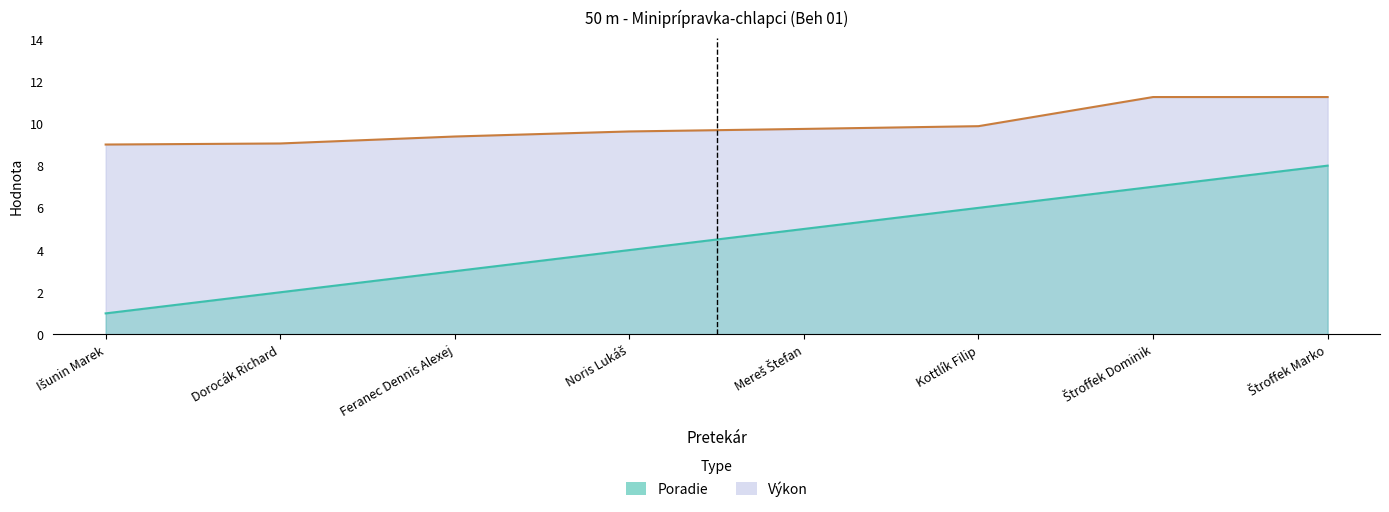

Reading left to right, list all the values displayed in this chart.

Poradie: Išunin Marek=1.0	Dorocák Richard=2.0	Feranec Dennis Alexej=3.0	Noris Lukáš=4.0	Mereš Štefan=5.0	Kottlík Filip=6.0	Štroffek Dominik=7.0	Štroffek Marko=8.0
Výkon: Išunin Marek=9.0	Dorocák Richard=9.1	Feranec Dennis Alexej=9.4	Noris Lukáš=9.6	Mereš Štefan=9.7	Kottlík Filip=9.9	Štroffek Dominik=11.2	Štroffek Marko=11.2